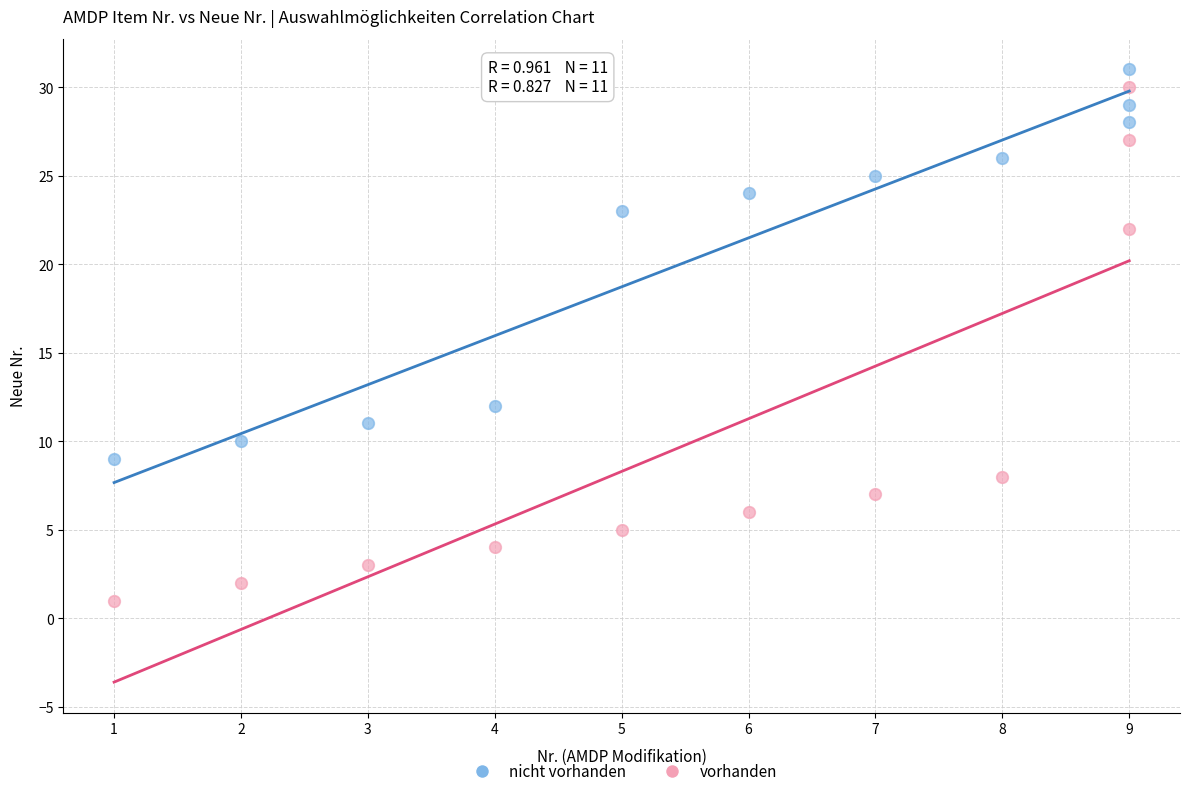

Which series has the largest Y range (max minus min)?

vorhanden